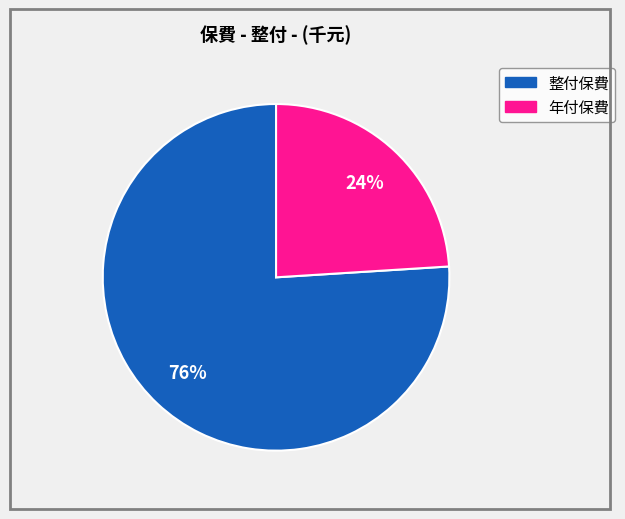

To the nearest percent, what is the difference between the largest and smallest slice percentages?

52%